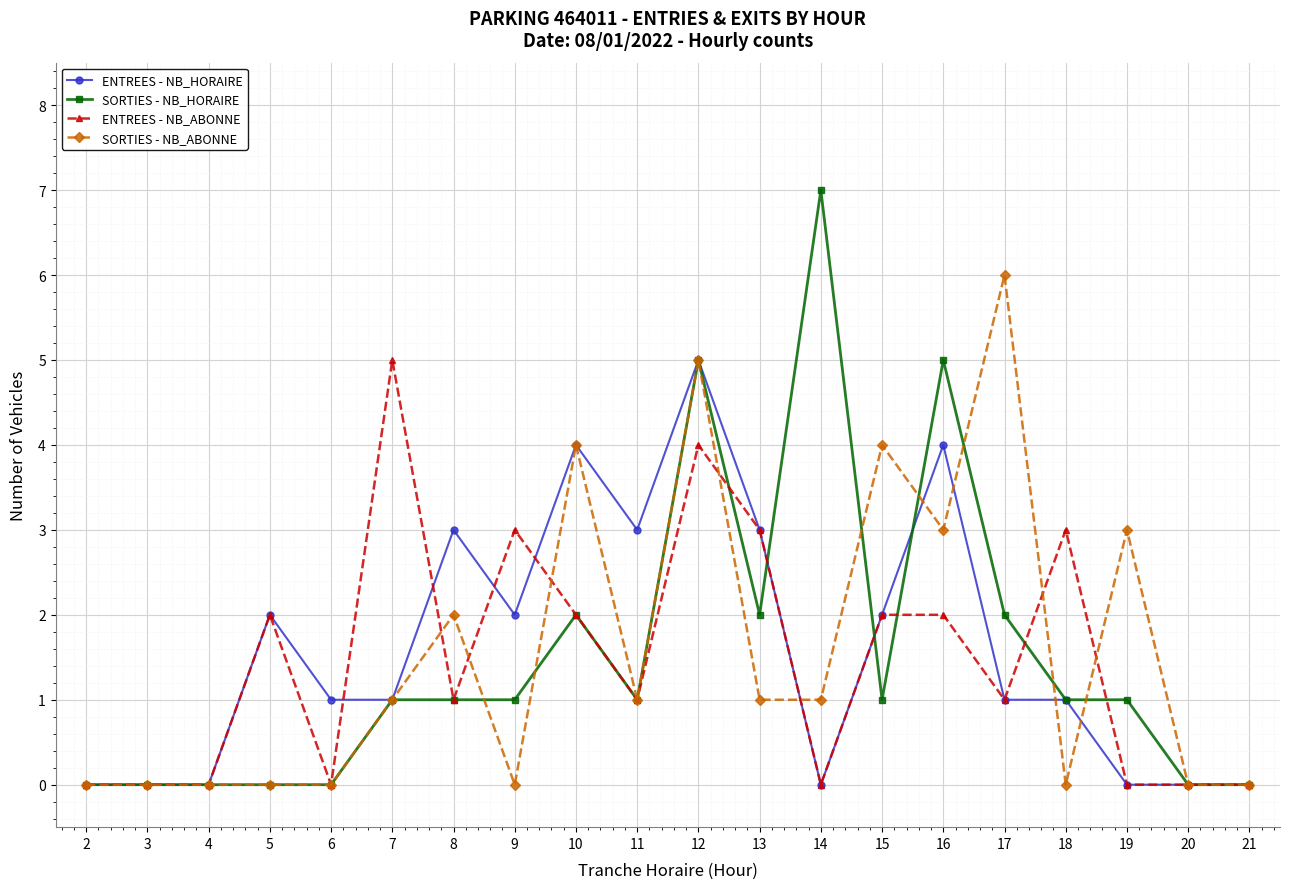

True or false: SORTIES - NB_ABONNE has more than 0 points higher than both neighbors.

True